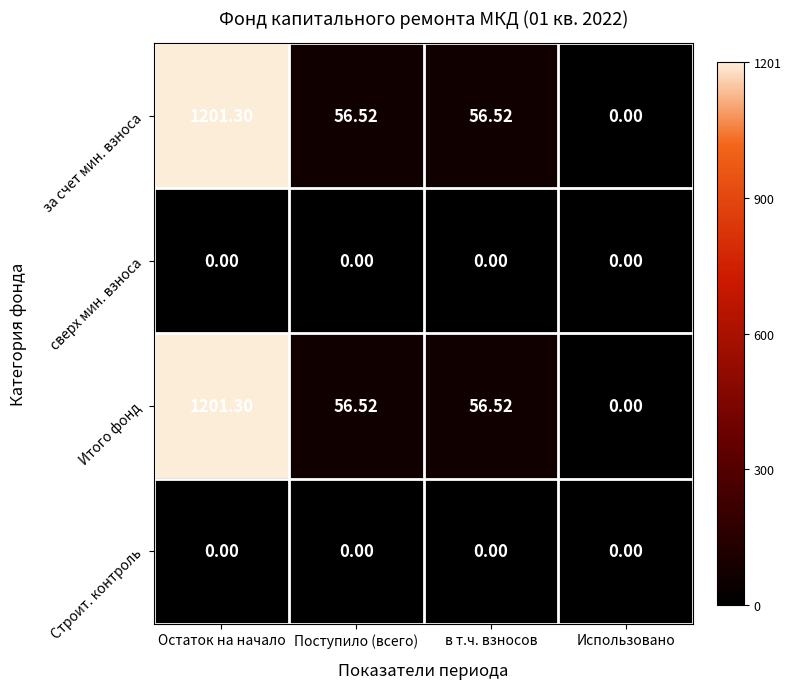

At which category is the sum across all series the highest?

Остаток на начало